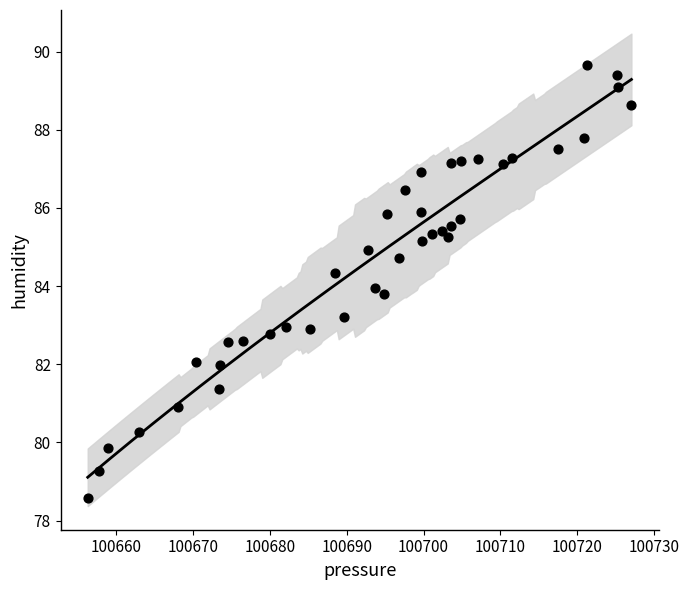

What is the range of Y values (max minus min)?

11.1